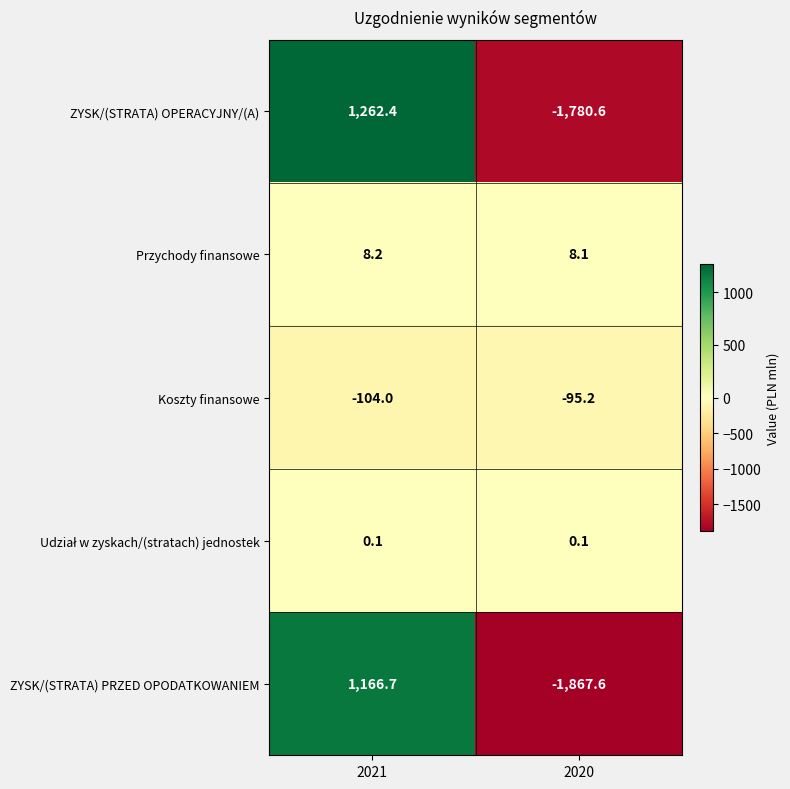

What is the highest value of the ZYSK/(STRATA) OPERACYJNY/(A) series?

1262.4